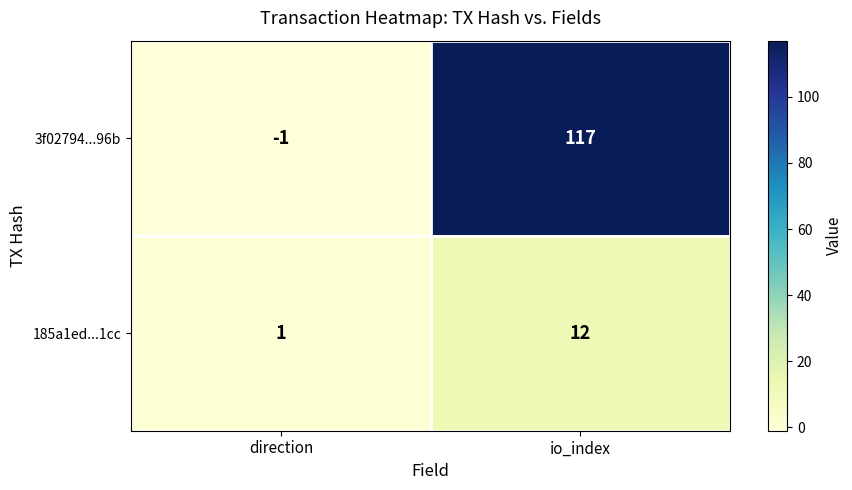

How many categories are shown in the chart?

2